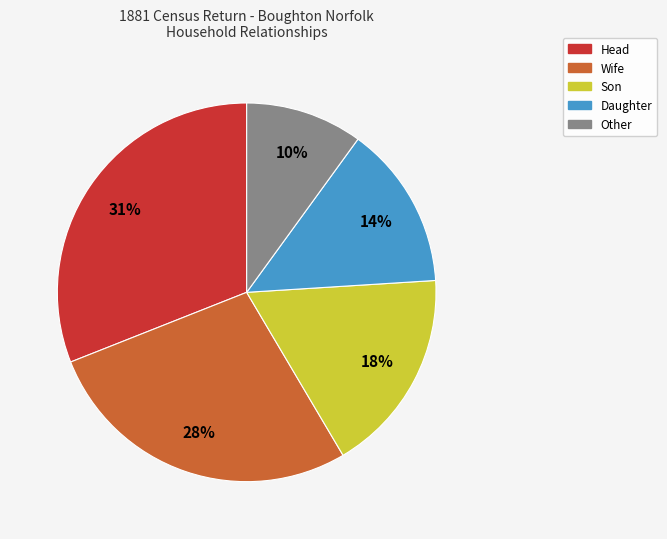

To the nearest percent, what is the combined percentage of Head and Wife?

58%